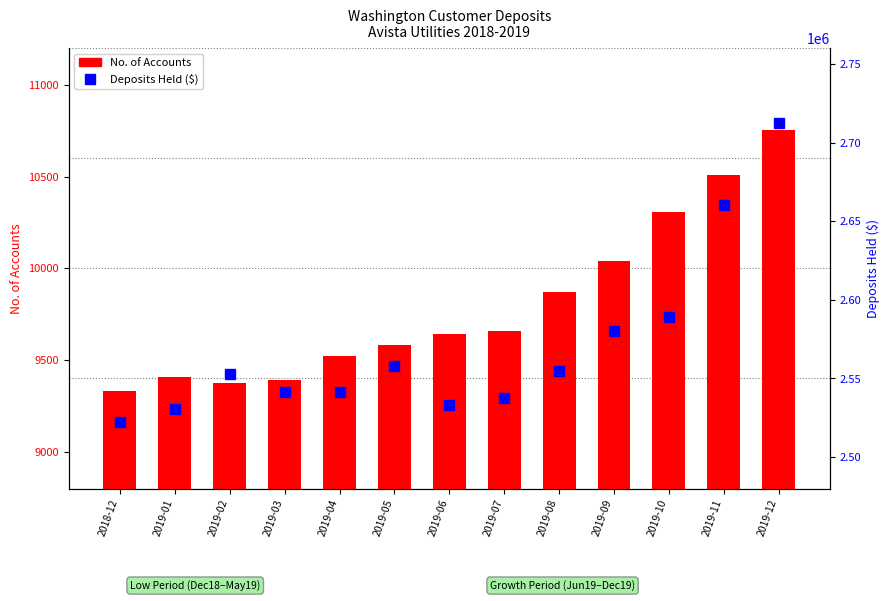

Reading left to right, list all the values displayed in this chart.

No. of Accounts: 9330.0	9408.0	9377.0	9393.0	9521.0	9583.0	9642.0	9661.0	9873.0	10038.0	10306.0	10509.0	10754.0
Deposits Held: 2522232.0	2530422.3	2552701.9	2541602.2	2541530.2	2557639.9	2533438.4	2537851.6	2554452.2	2580405.0	2589256.3	2660500.1	2712276.9